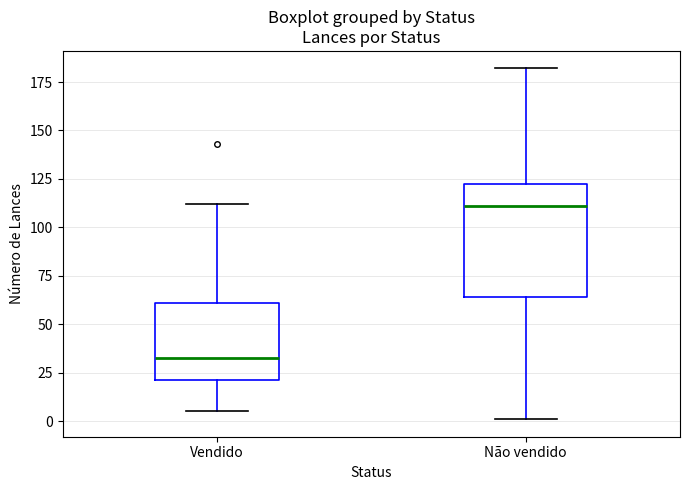

Where does the median line of the box for Não vendido sit on the y-axis? The values are not printed on the chart, so give them approximately, as read against the axis.

110